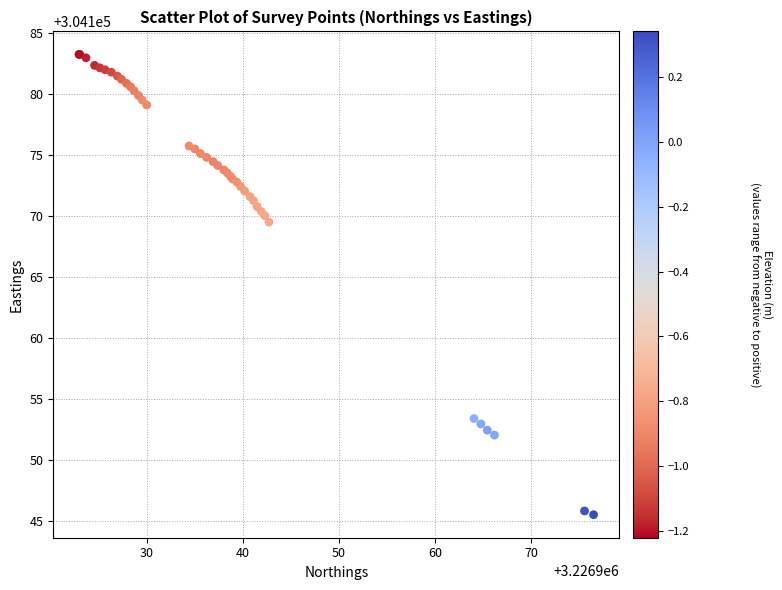

What Y value in the scatter plot is closest to 304164?

304169.5